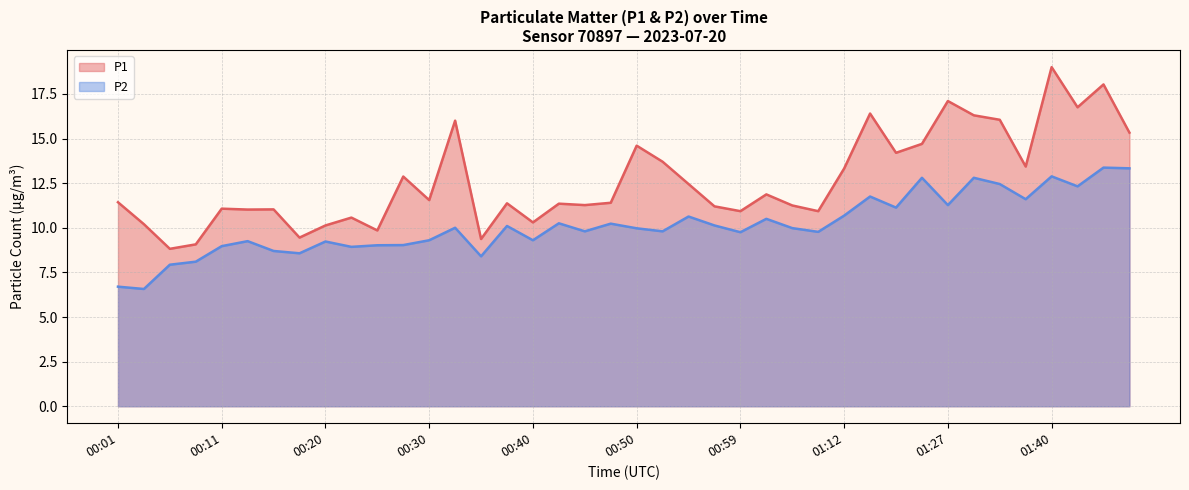

Is the value of P1 at 00:30 greater than the value of P2 at 00:28?

Yes